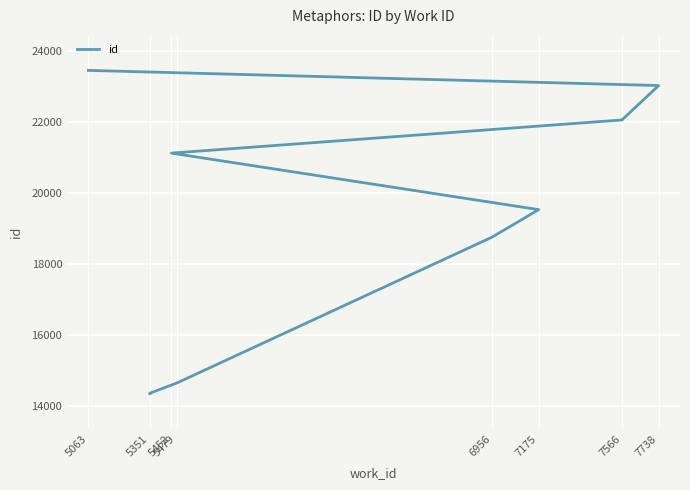

How many lines are shown in the chart?

1